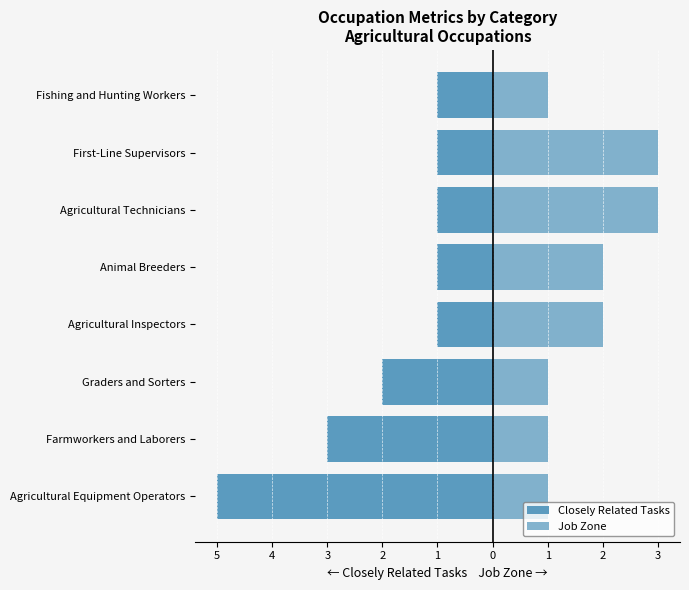

How many Job Zone values are between 1 and 3?

8